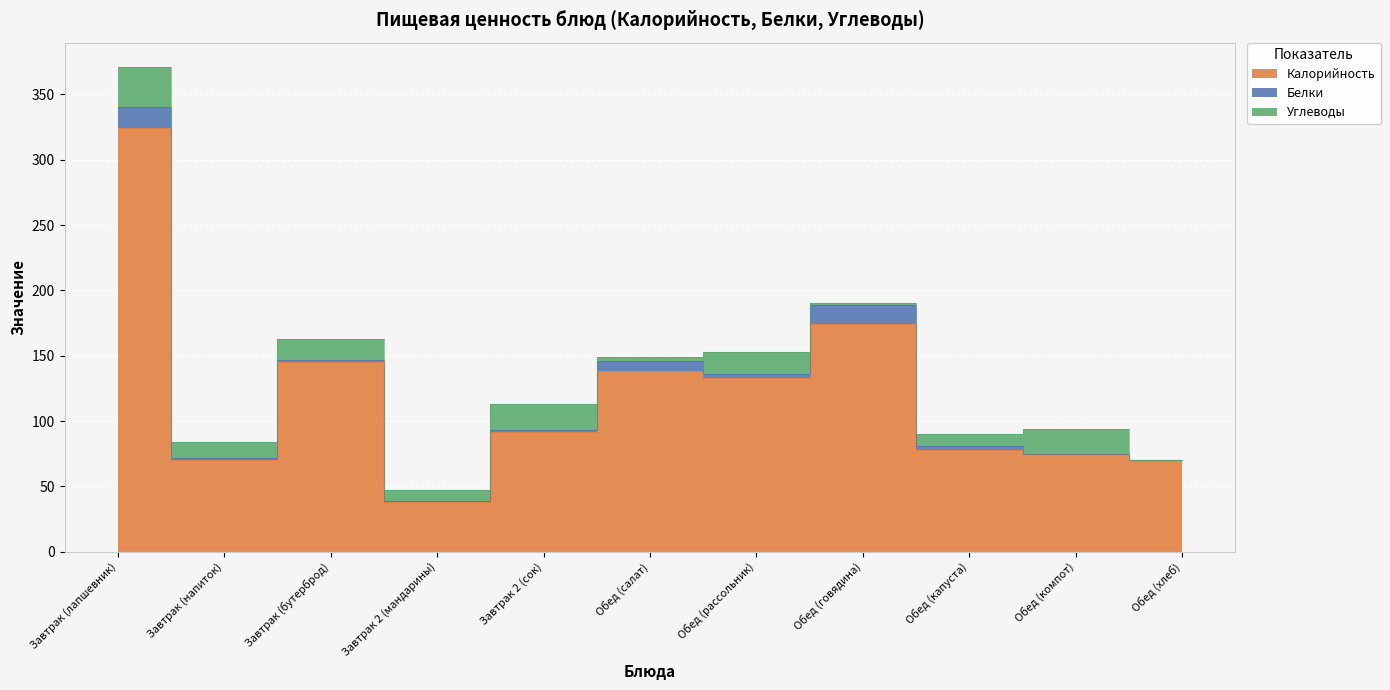

What is the value of the Белки point at the 2nd from the left?

2